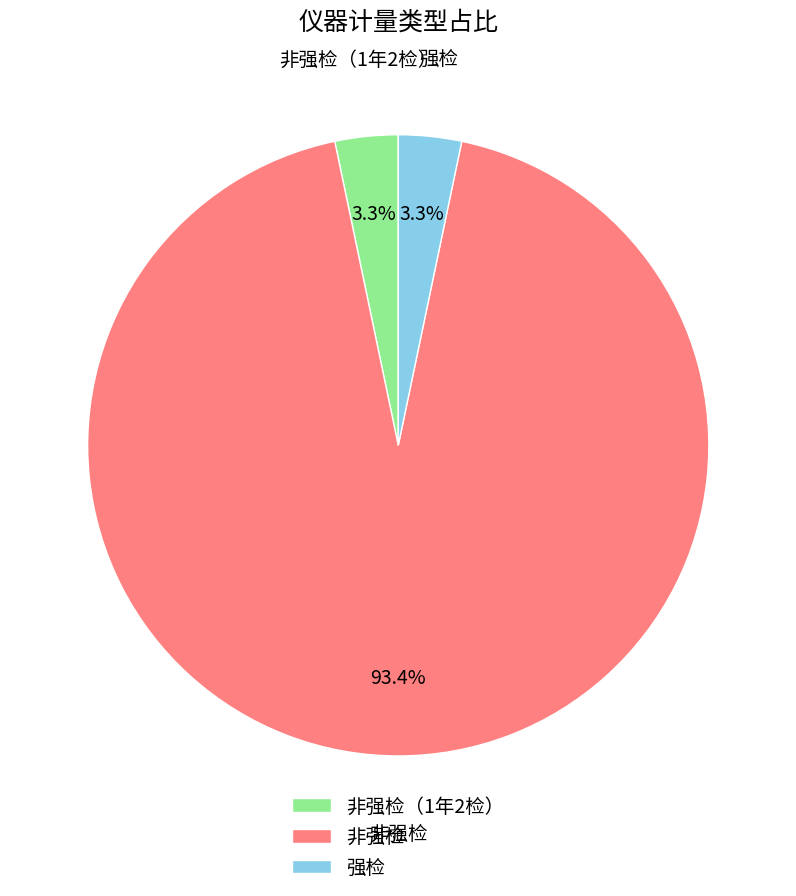

Is the sum of 非强检（1年2检） and 强检 greater than half?

No